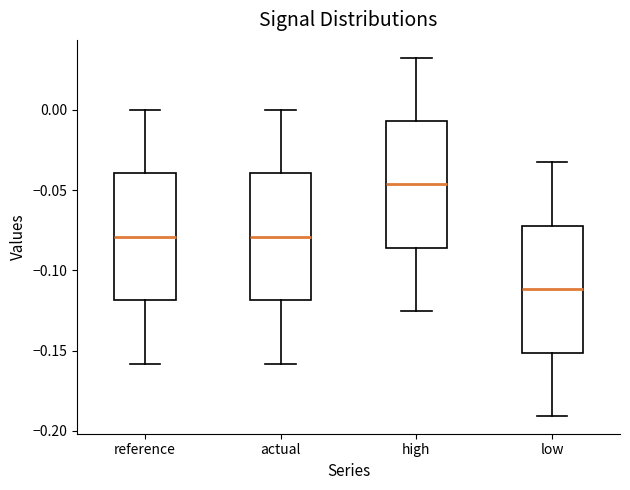

Reading left to right, transcribe this box plot: for each box, give where its median line is, the range the box spans, and where its two whiskers end, as read against the y-axis. The values are not printed on the chart, so give them approximately, as read against the axis.

reference: median -0.080, box -0.120 to -0.040, whiskers -0.160 to 0.000
actual: median -0.080, box -0.120 to -0.040, whiskers -0.160 to 0.000
high: median -0.045, box -0.085 to -0.005, whiskers -0.125 to 0.030
low: median -0.110, box -0.150 to -0.070, whiskers -0.190 to -0.035